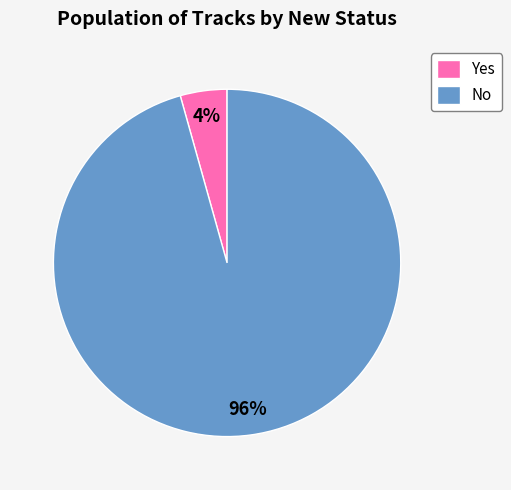

To the nearest percent, what portion does Yes represent?

4%